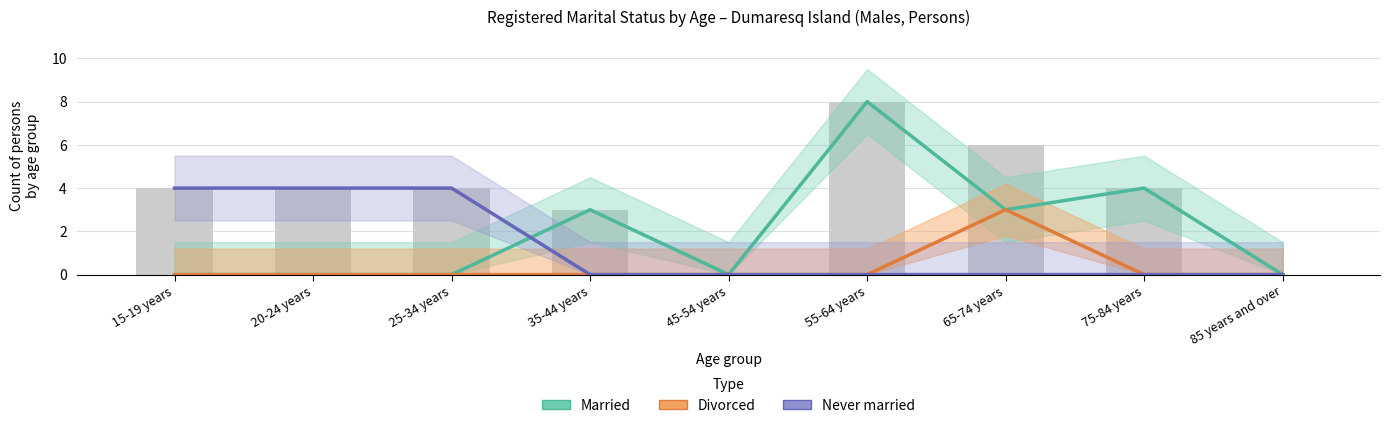

What is the label of the 4th bar from the right?

55-64 years